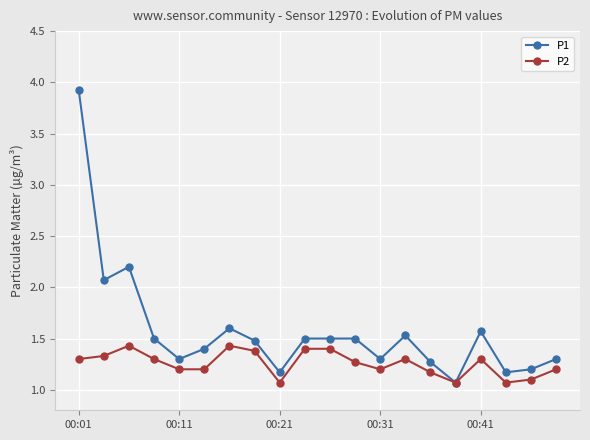

What is the minimum value for P2?

1.1